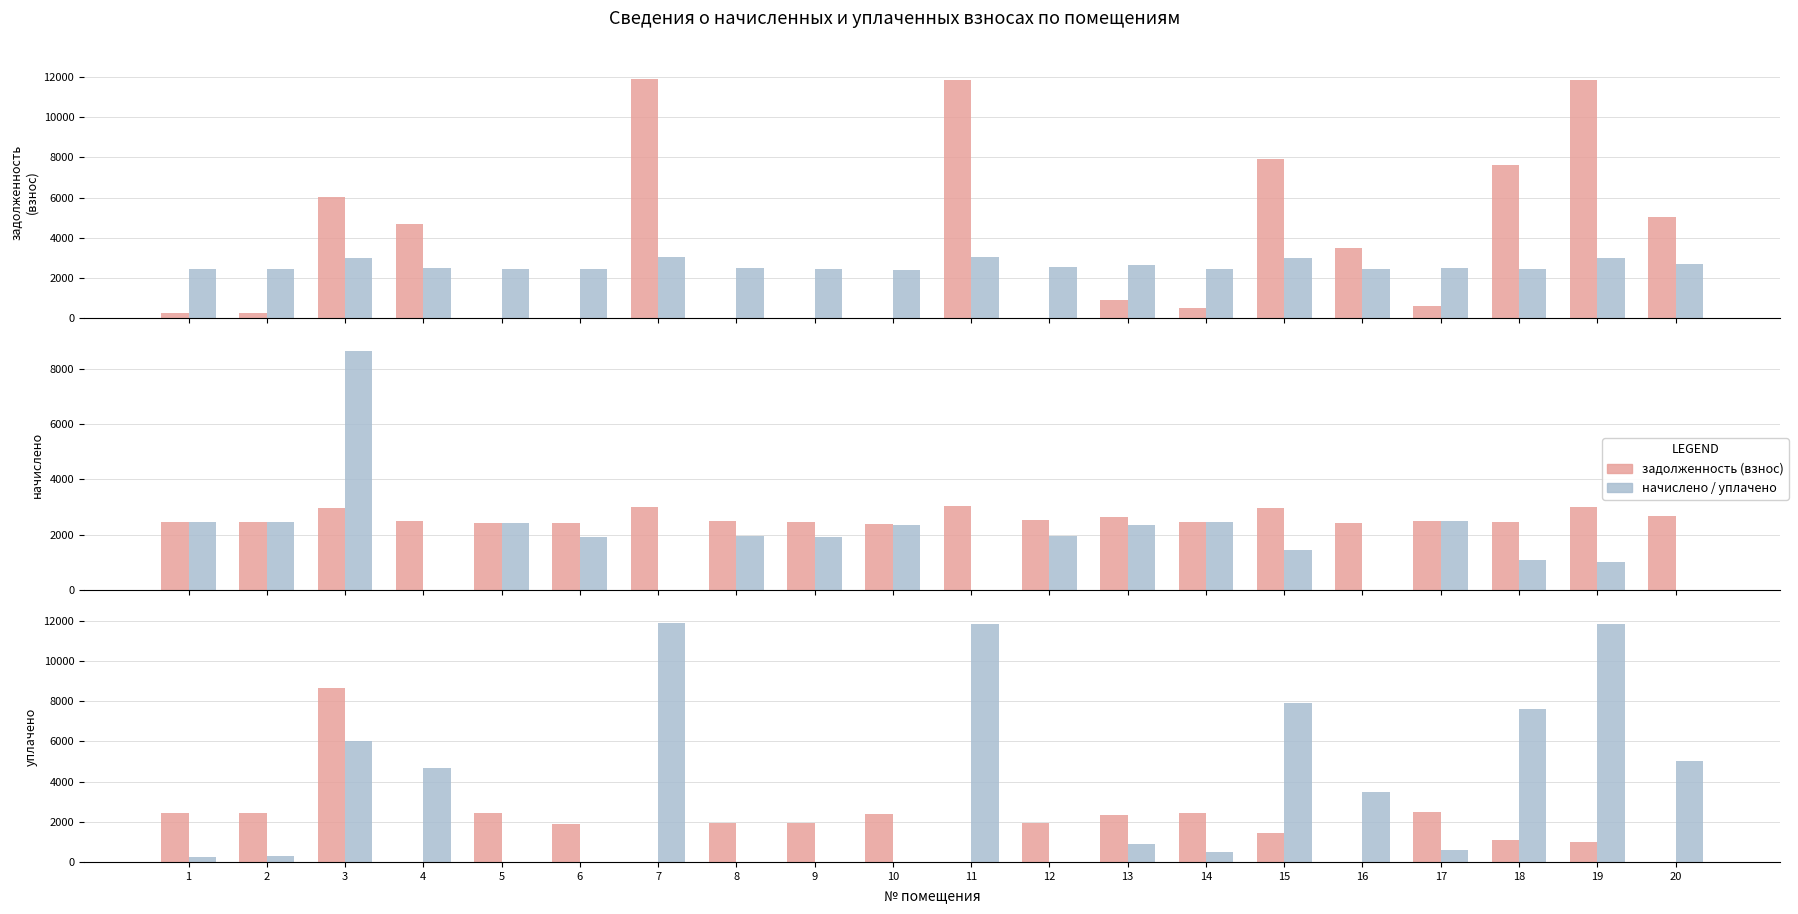

What is the difference between the highest and lowest values at 19?

10846.4